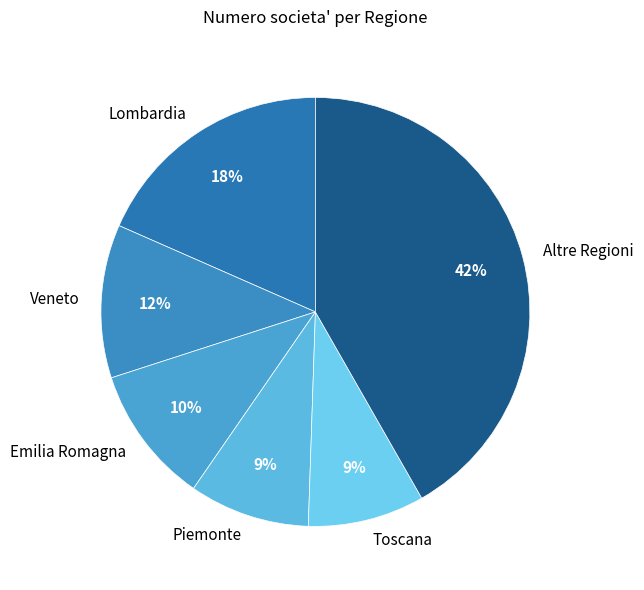

How many segments does this pie chart have?

6